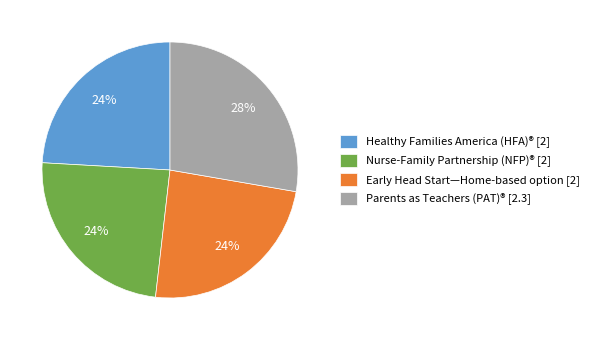

Is it true that Early Head Start—Home-based option is 24% of the pie?

True